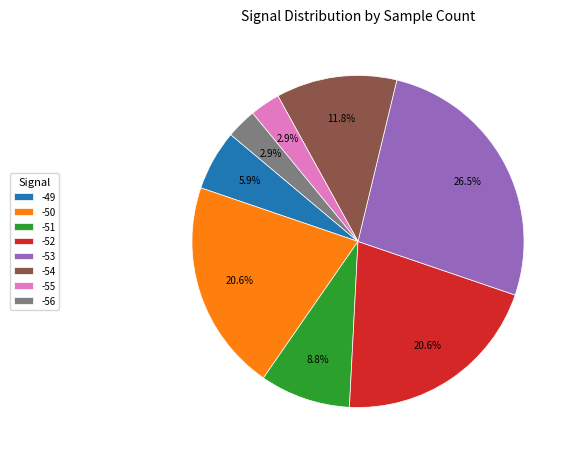

What is the largest slice in the pie chart?

-53